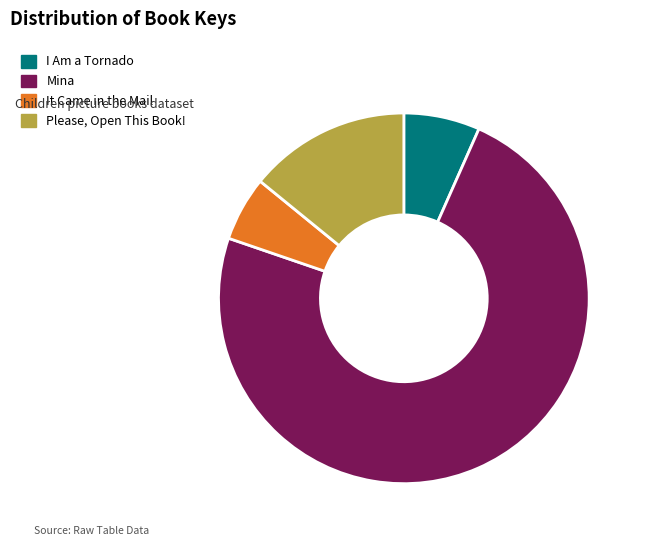

How many segments does this pie chart have?

4